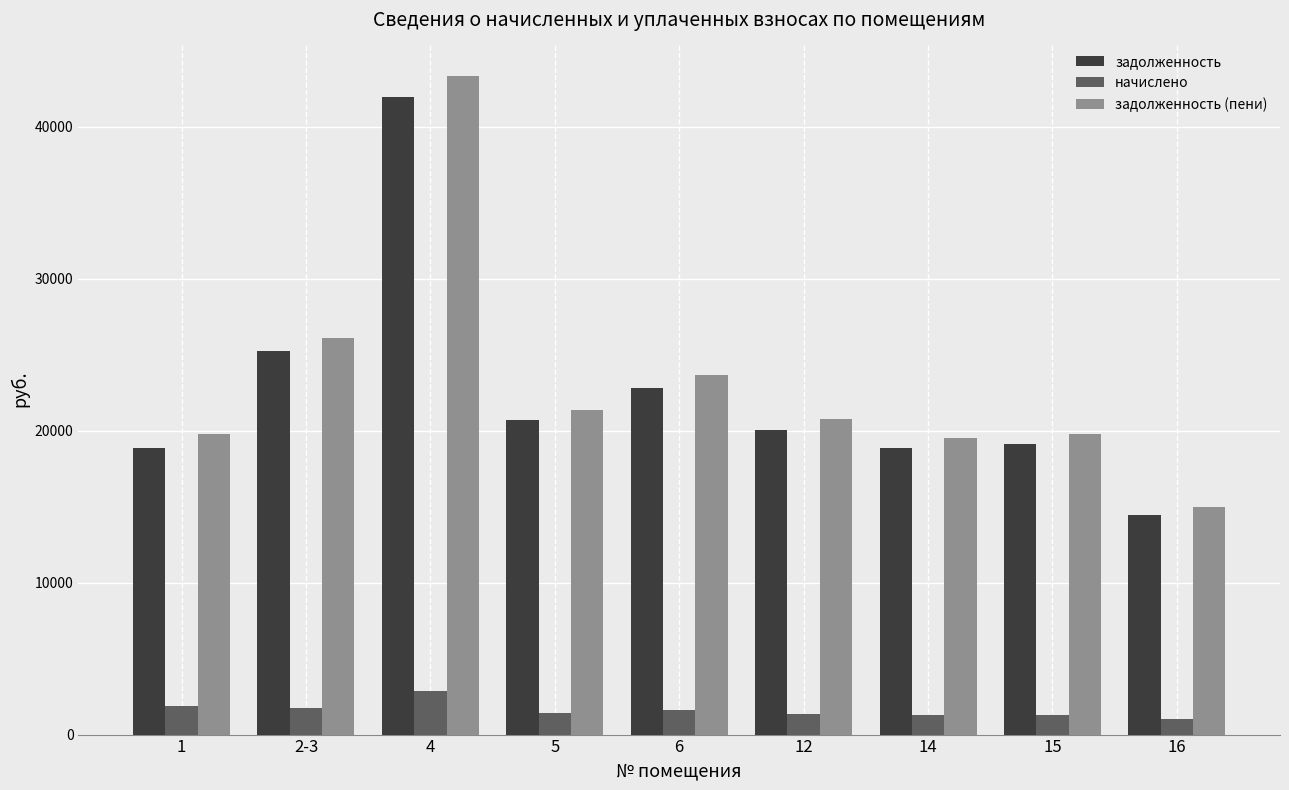

What is the label of the 4th bar from the left?

5